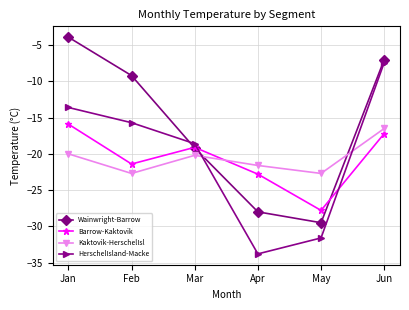

What is the average value of the Kaktovik-HerschelIsl series?

-20.6